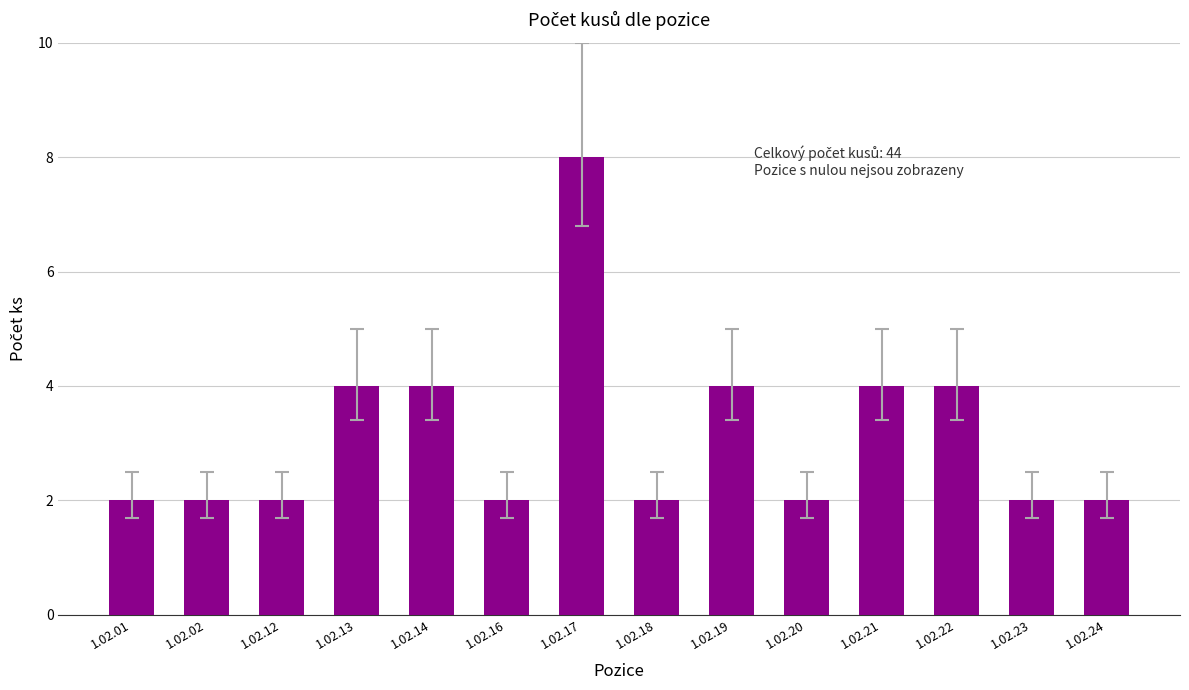

The chart shows a value of 1 at 1.02.18. True or false?

False